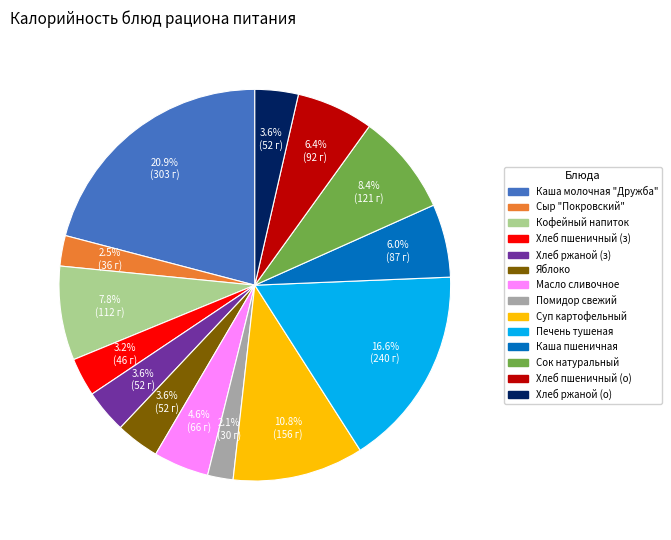

To the nearest percent, what is the average slice percentage?

7%